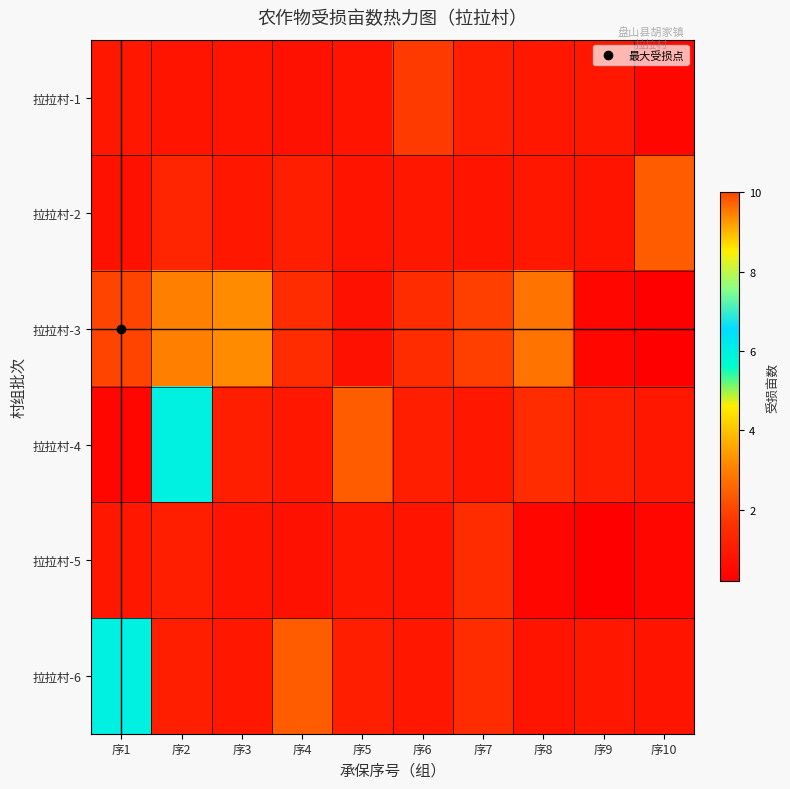

Count the number of data series in this chart.

6